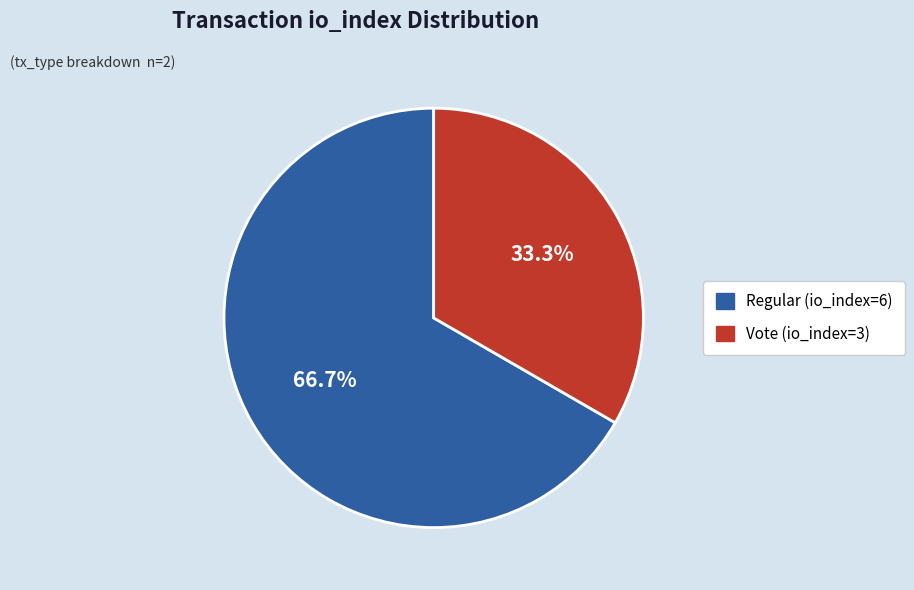

Rank the categories by value from lowest to highest.

Vote (io_index=3), Regular (io_index=6)